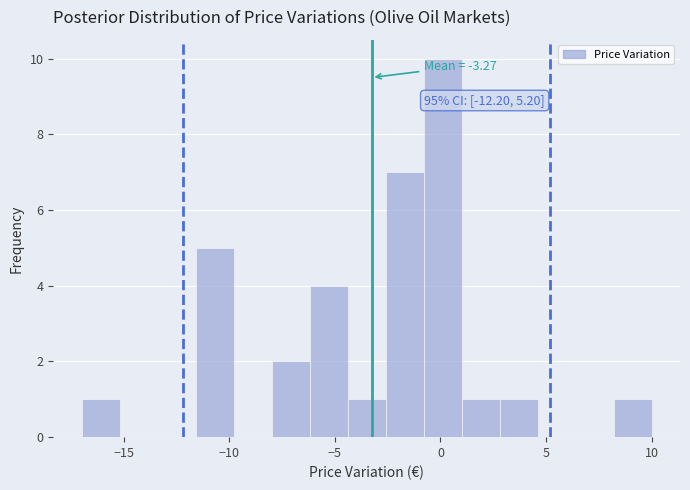

Read against the x-axis, roughly where is the centre of the tallest bar?

0.0